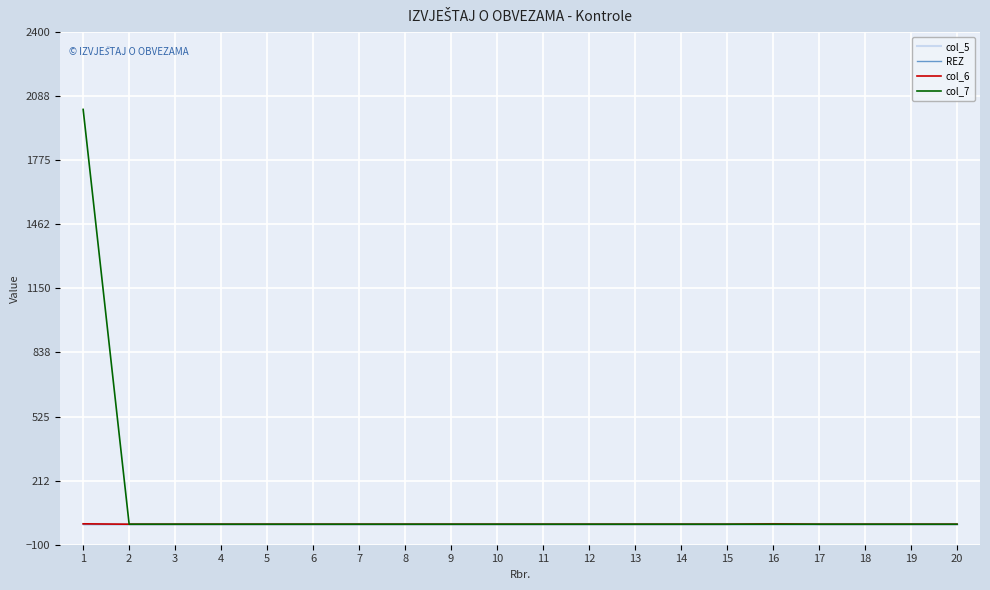

What is the difference between the maximum and minimum values in the col_7 series?

2023